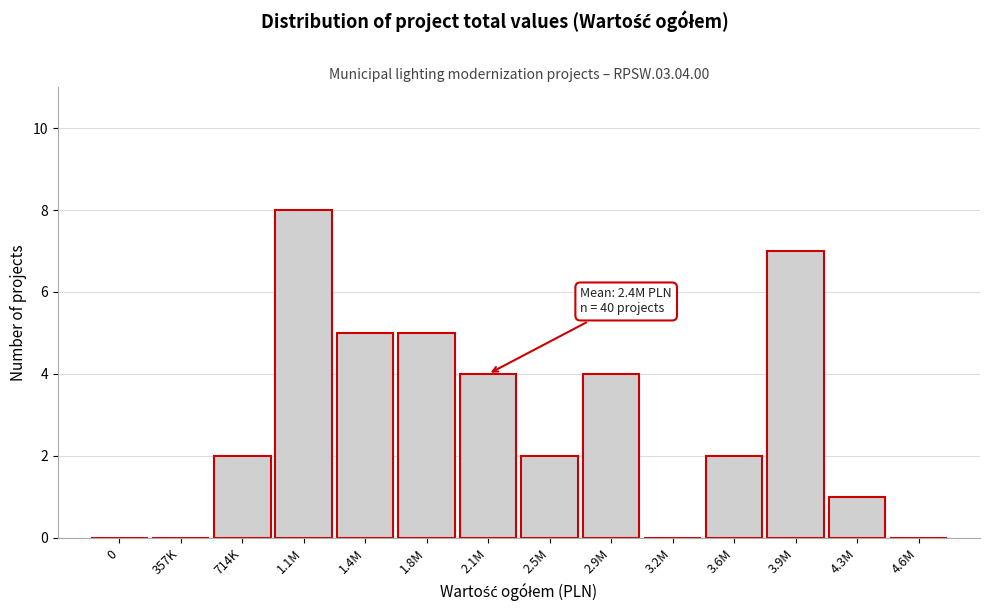

Reading right to left, what are all the values shown in this chart?

4.6M=0	4.3M=1	3.9M=7	3.6M=2	3.2M=0	2.9M=4	2.5M=2	2.1M=4	1.8M=5	1.4M=5	1.1M=8	714K=2	357K=0	0=0